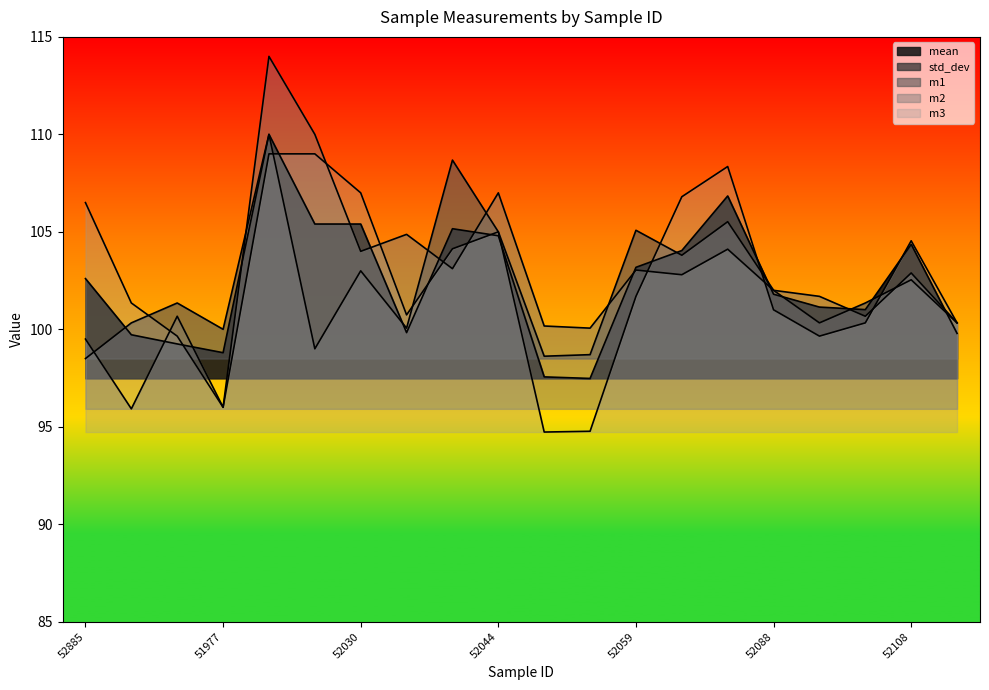

At which label does std_dev reach its minimum?

52088